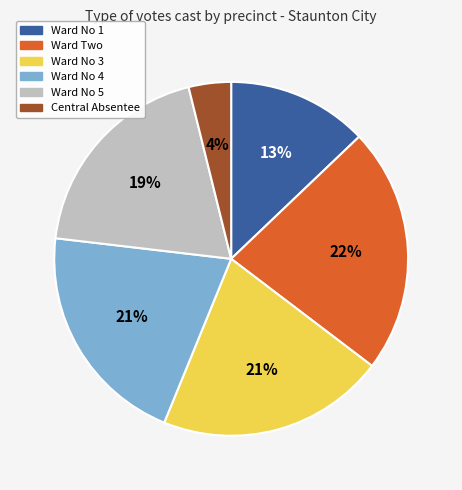

What is the smallest slice in the pie chart?

Central Absentee